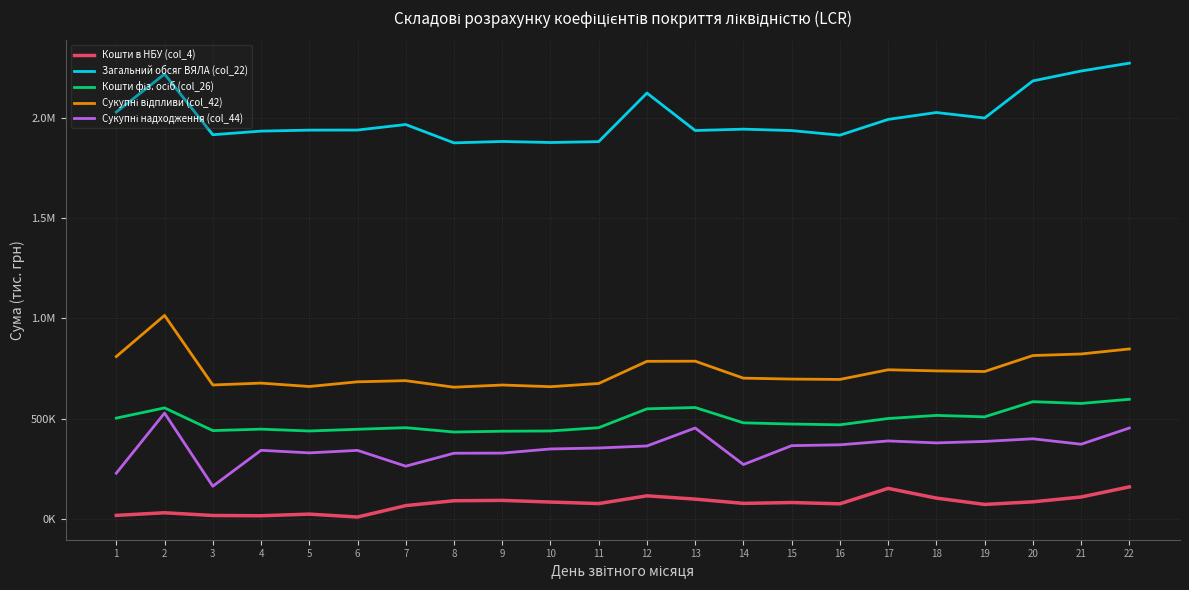

Does the chart display data point markers on the line(s)?

No